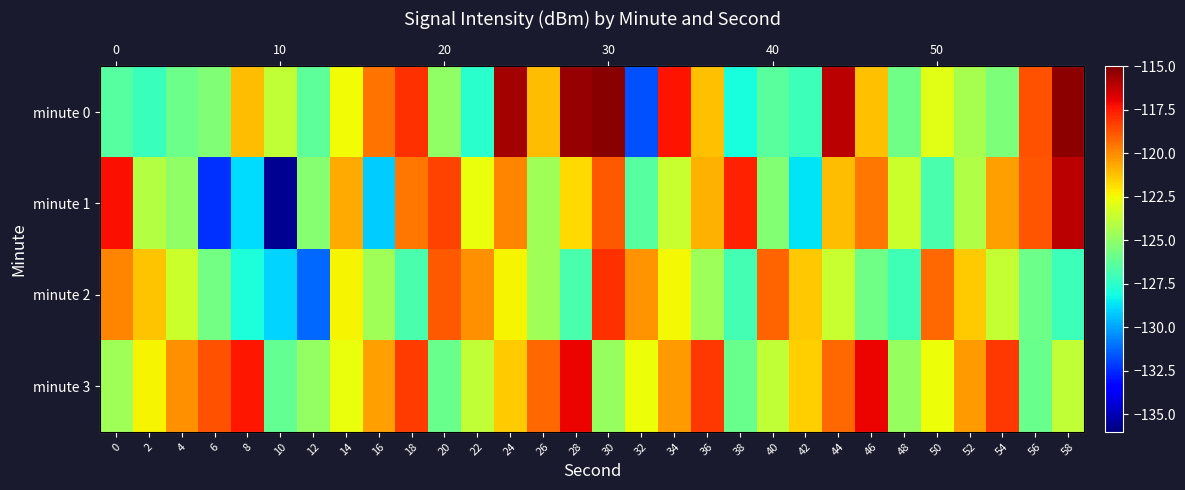

The value of minute 0 at 44 is -116.1. True or false?

True